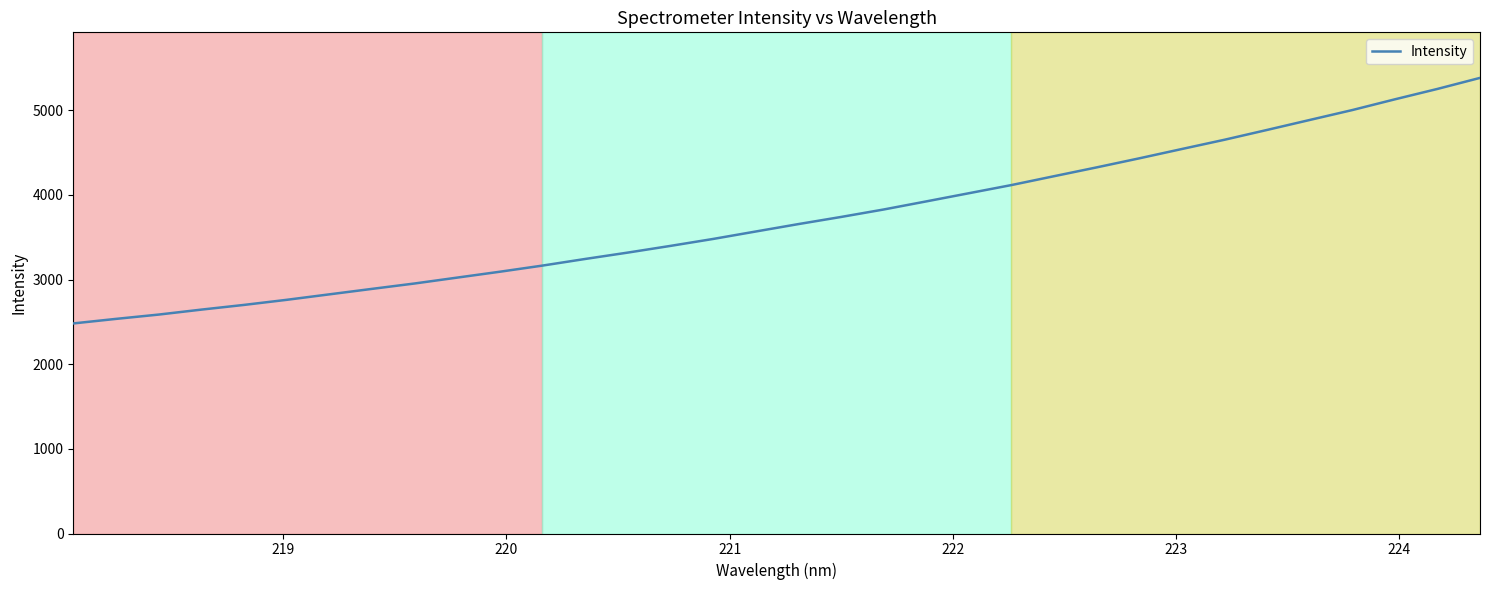

What is the difference between the maximum and minimum values?

2900.7